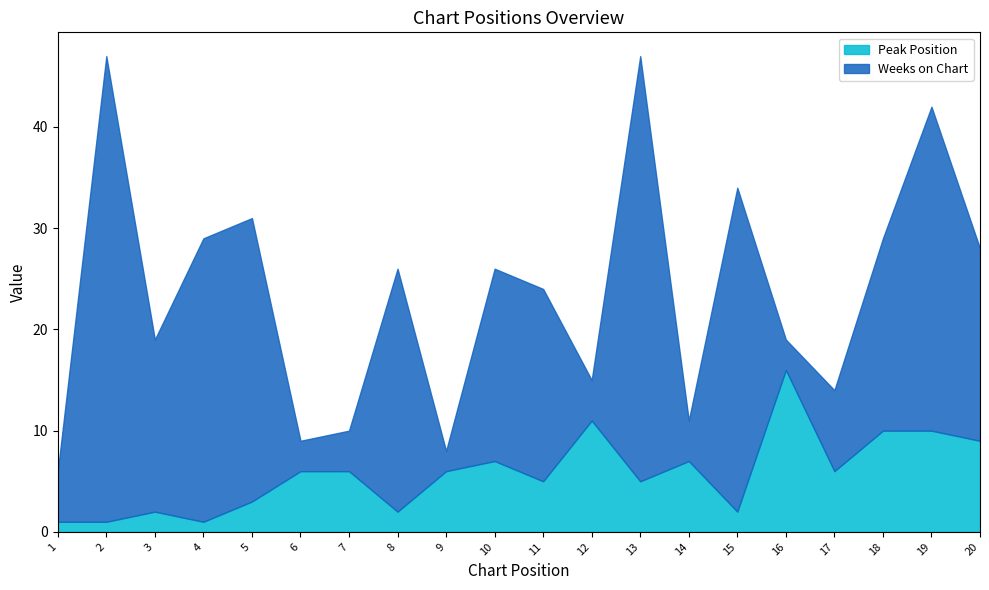

What is the difference between the maximum and second lowest values in the Weeks on Chart series?

43